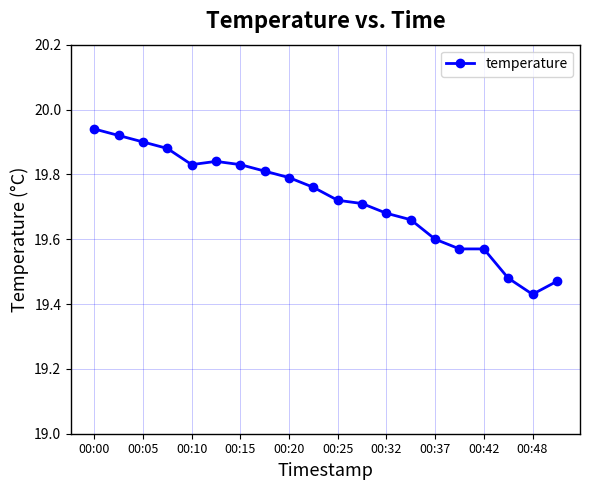

True or false: the data has more than 0 interior local peaks.

True